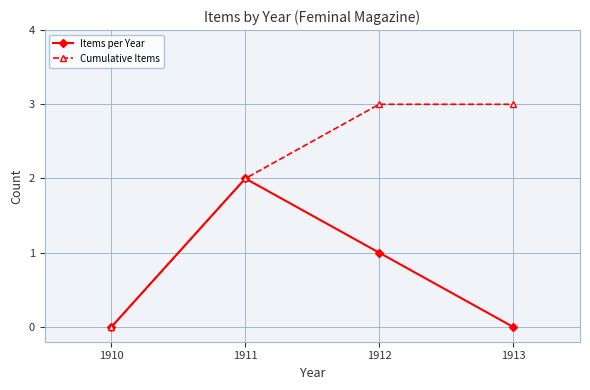

The Cumulative Items series shows 4 at 1912. True or false?

False